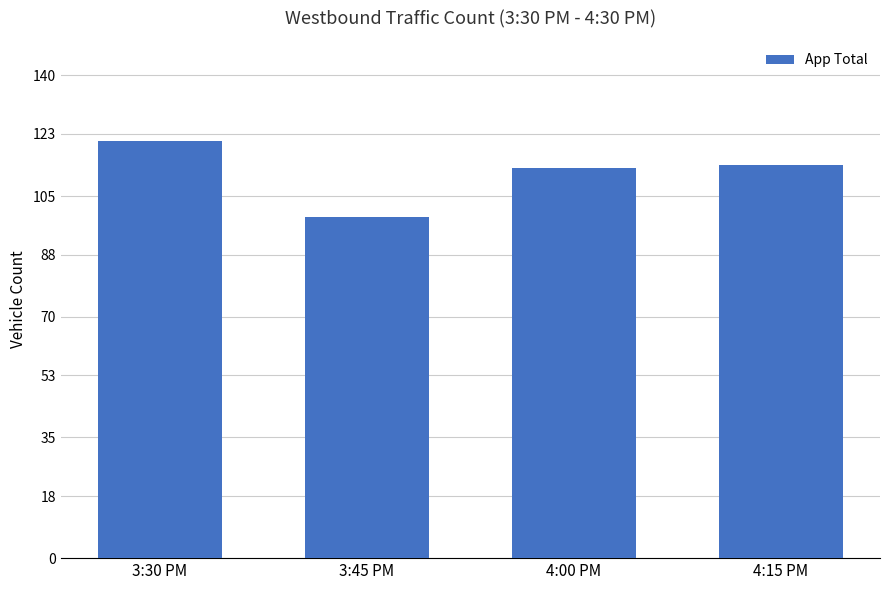

Between 3:45 PM and 4:15 PM, which is larger?

4:15 PM